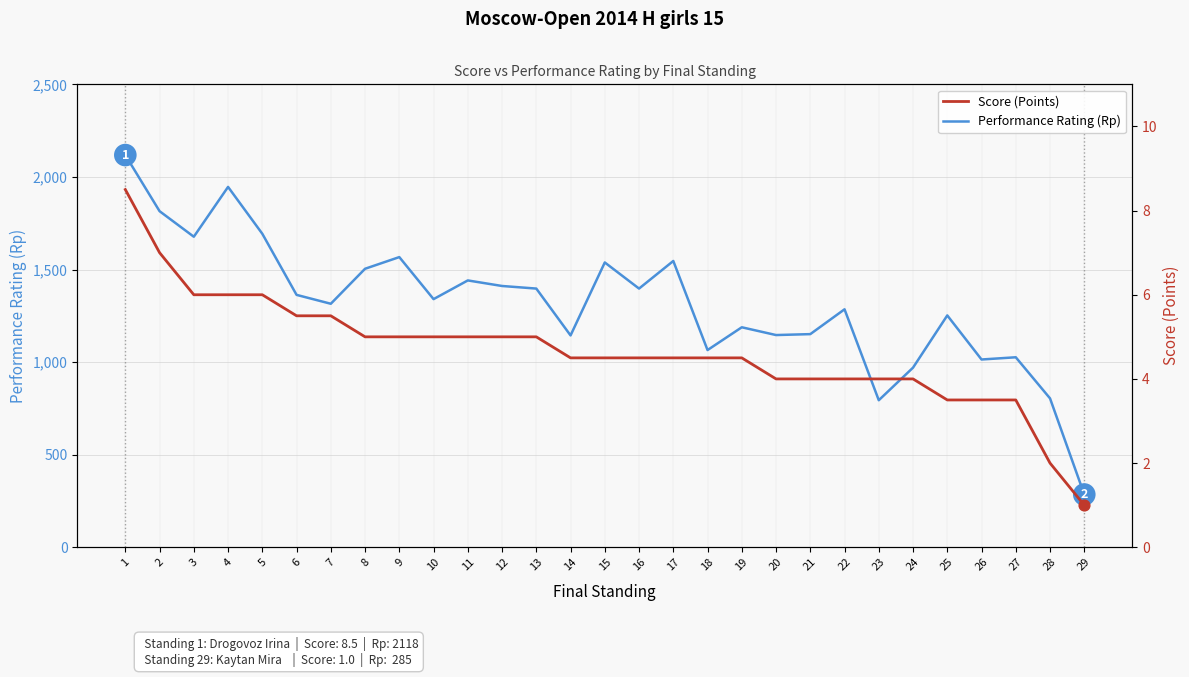

Is the value of Performance Rating (Rp) at 11 greater than the value of Score (Points) at 5?

Yes